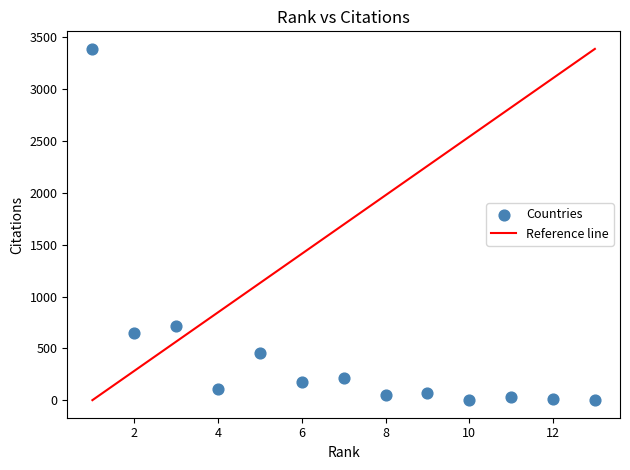

What is the range of Y values (max minus min)?

3389